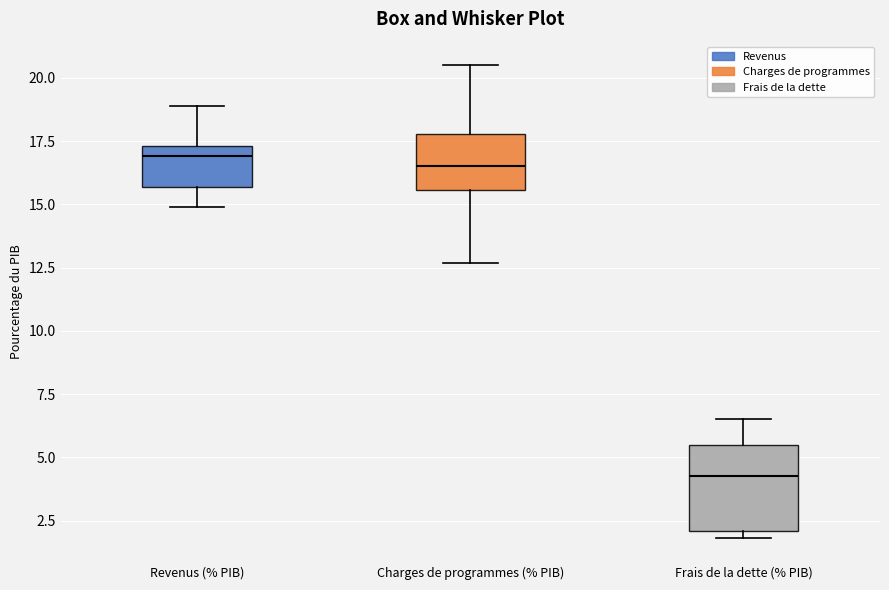

Where is the upper edge of the box for Charges de programmes (% PIB) on the y-axis? The values are not printed on the chart, so give them approximately, as read against the axis.

18.0